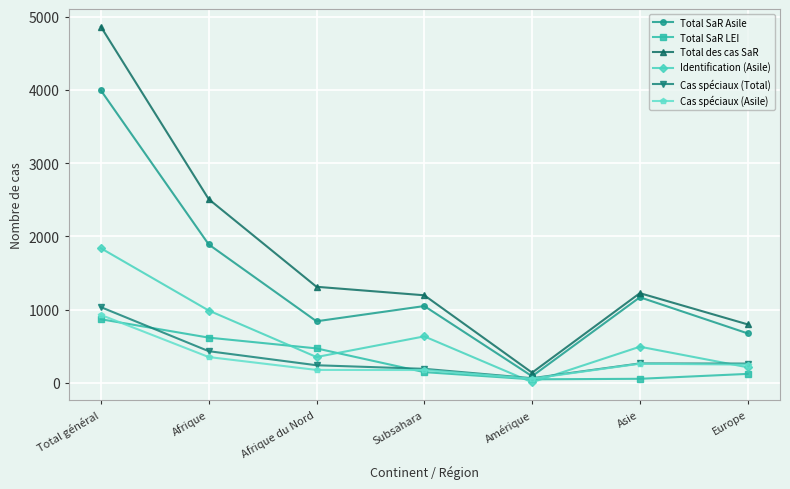

Which series has the largest total across all categories?

Total des cas SaR